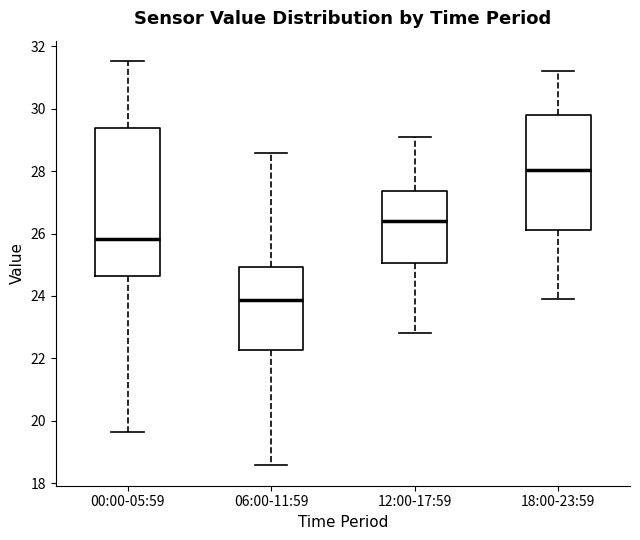

Which box is the tallest, from its lower edge to its upper edge?

00:00-05:59